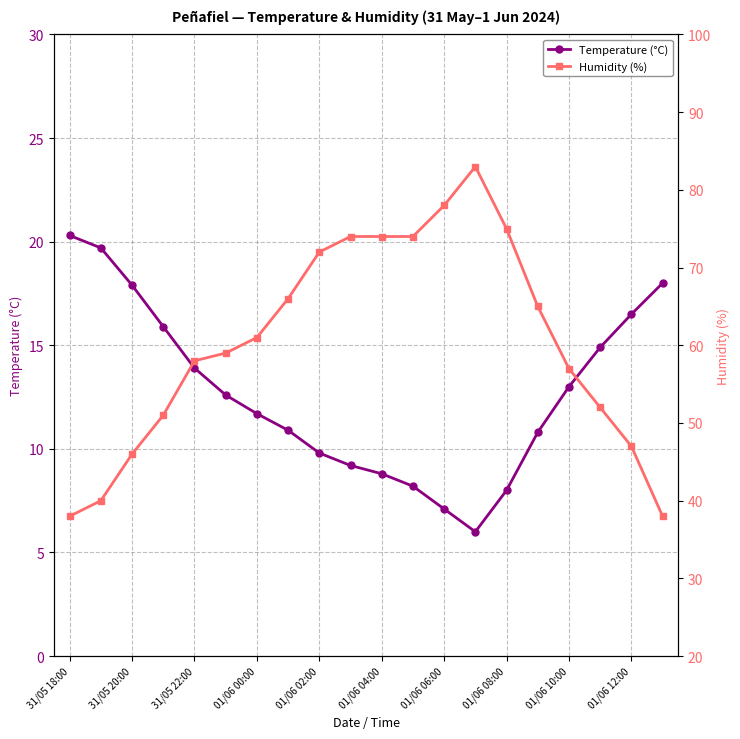

Where does the Temperature (°C) series first go above 12?

31/05 18:00